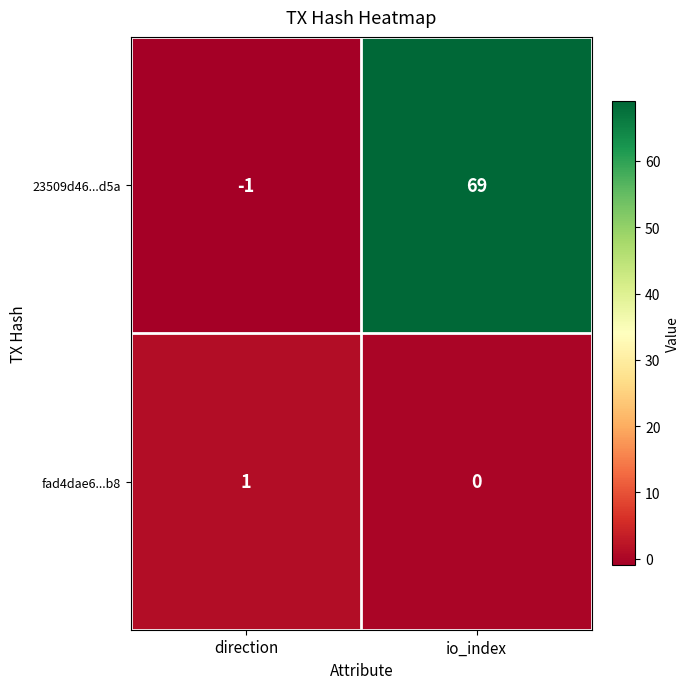

Where is 23509d46...d5a nearest to the value 34?

direction